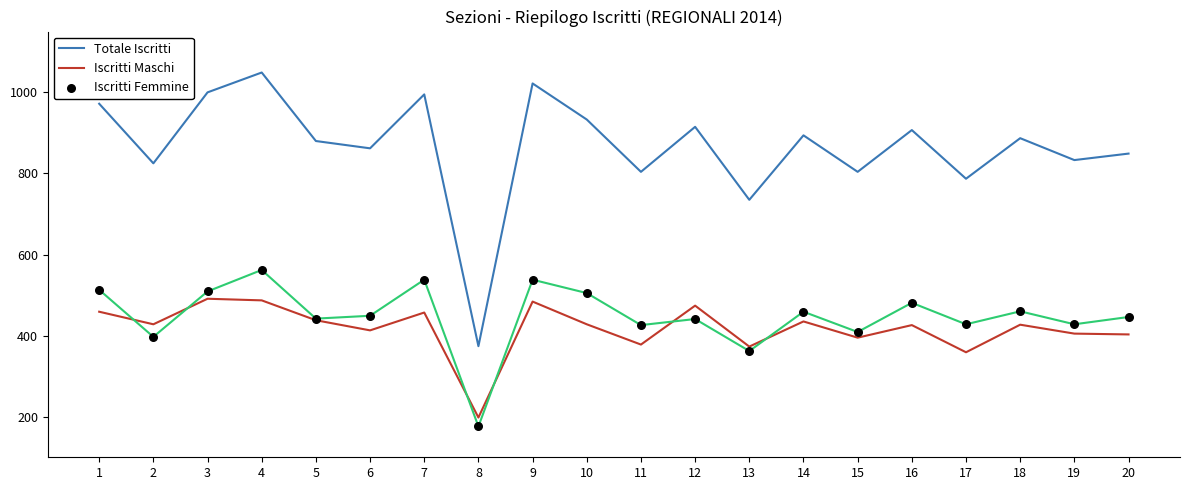

Is the value of Iscritti Maschi at 17 greater than the value of Totale Iscritti at 9?

No